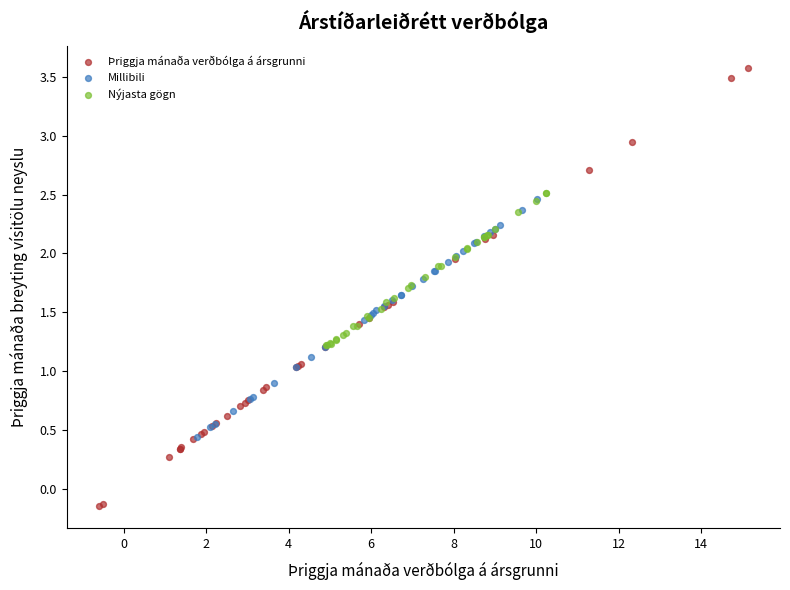

What are all the series names shown in the legend?

Þriggja mánaða verðbólga á ársgrunni, Millibili, Nýjasta gögn